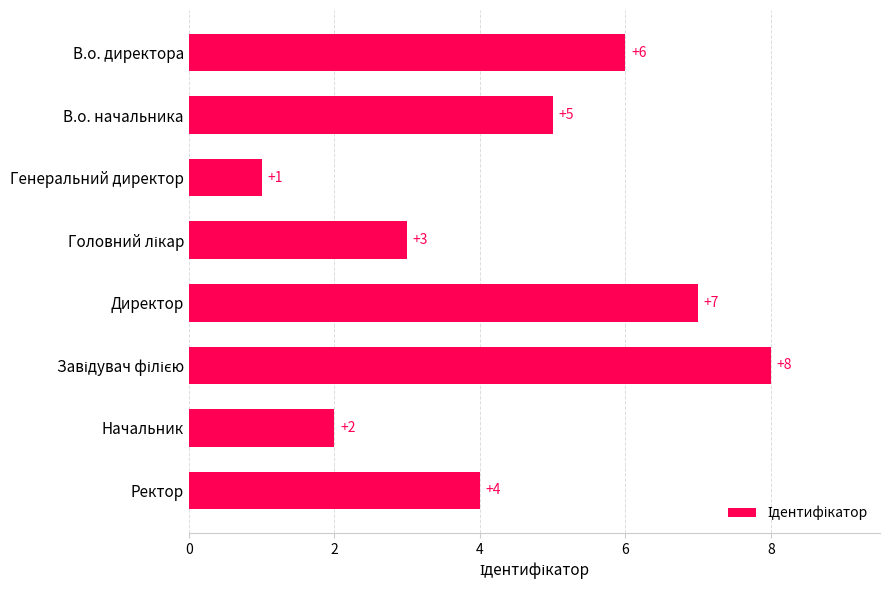

What is the difference between the maximum and minimum values?

7